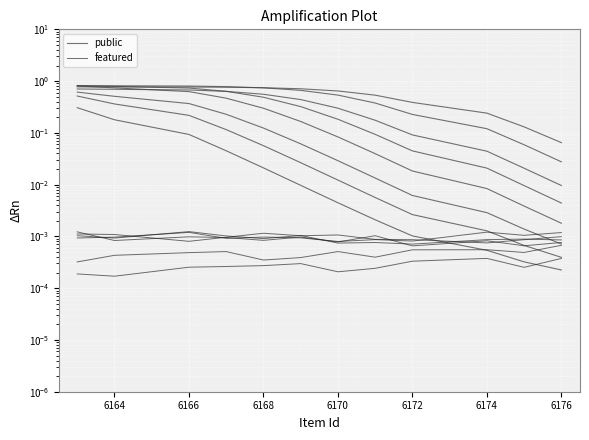

What is the greatest value displayed?

0.8